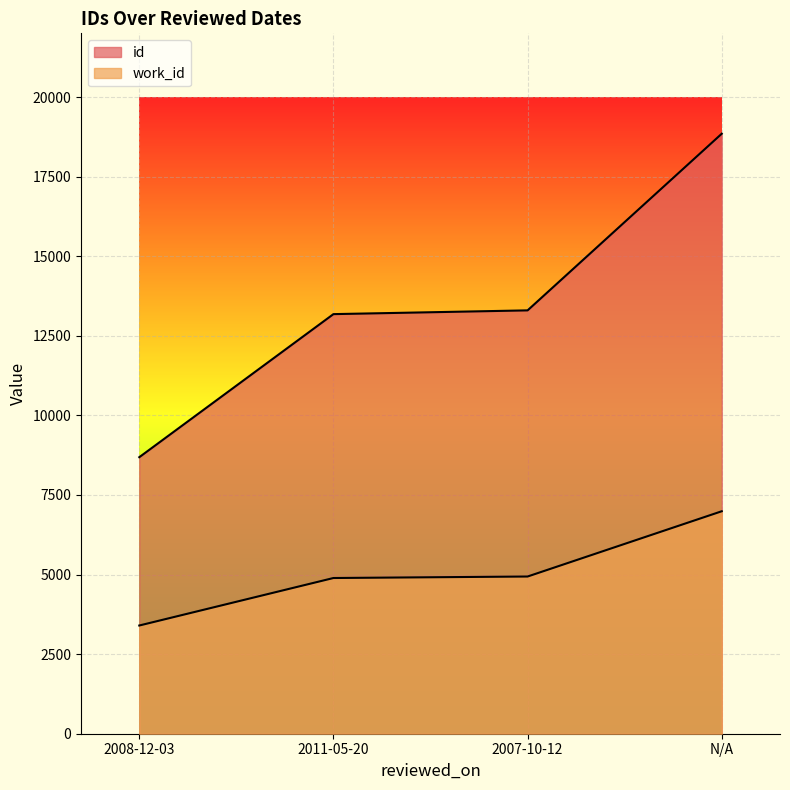

Is it true that work_id equals 2469 at 2007-10-12?

False